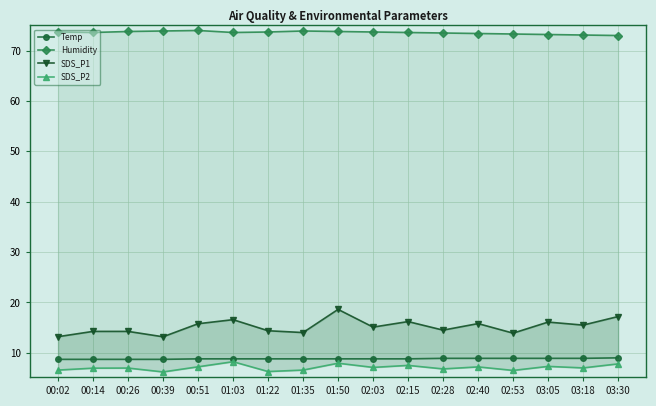

What is the total value across all series at 02:03?

104.7